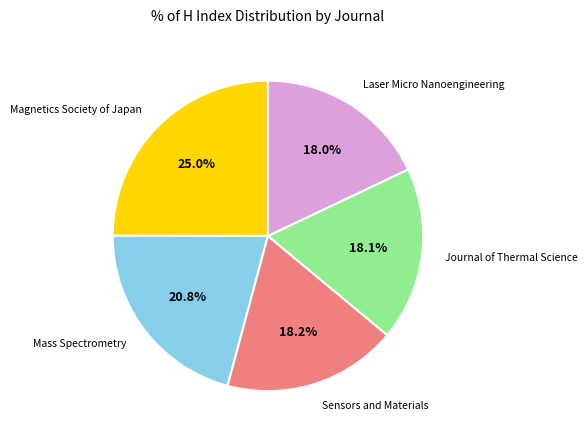

How many segments does this pie chart have?

5